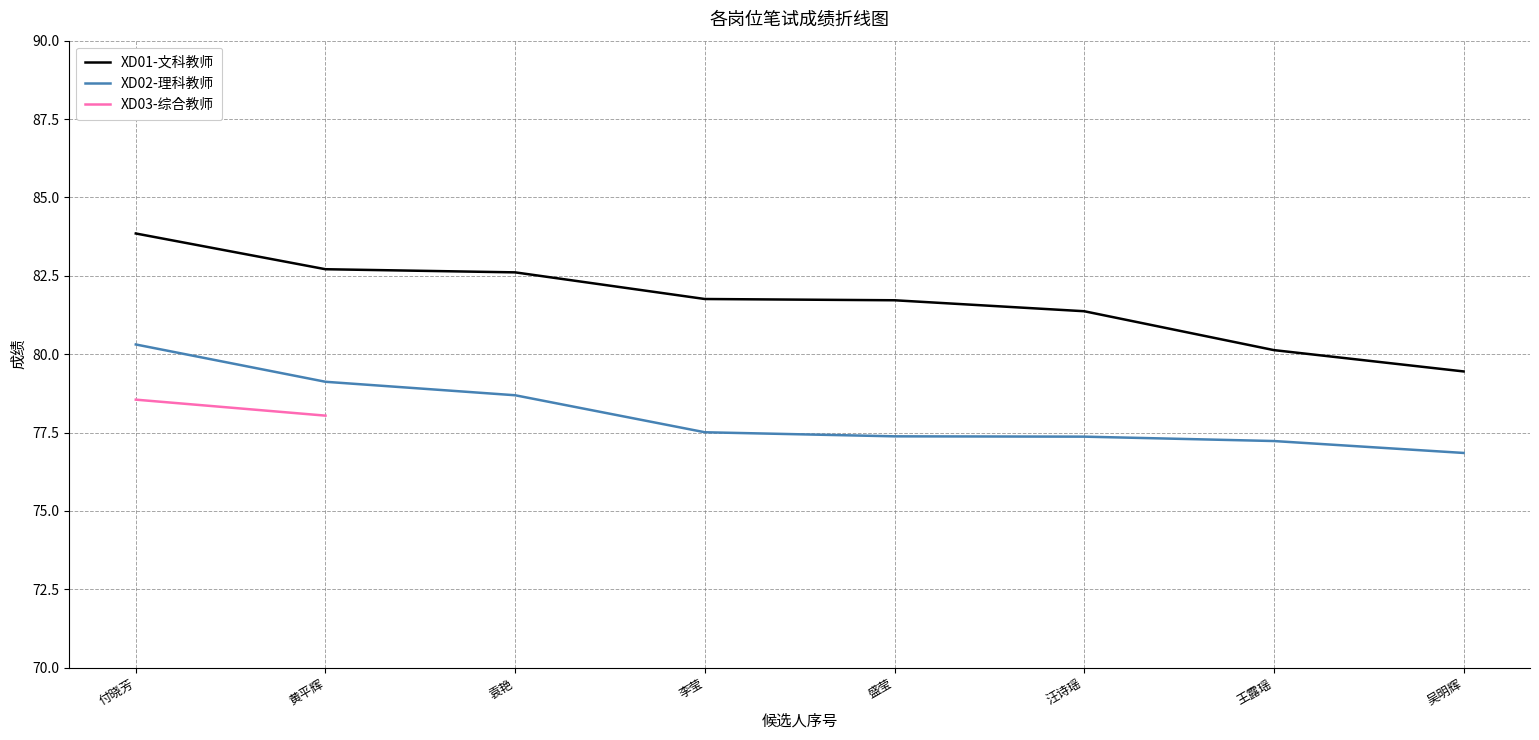

What is the difference between the XD02-理科教师 values at 王露瑶 and 汪诗瑶?

0.1